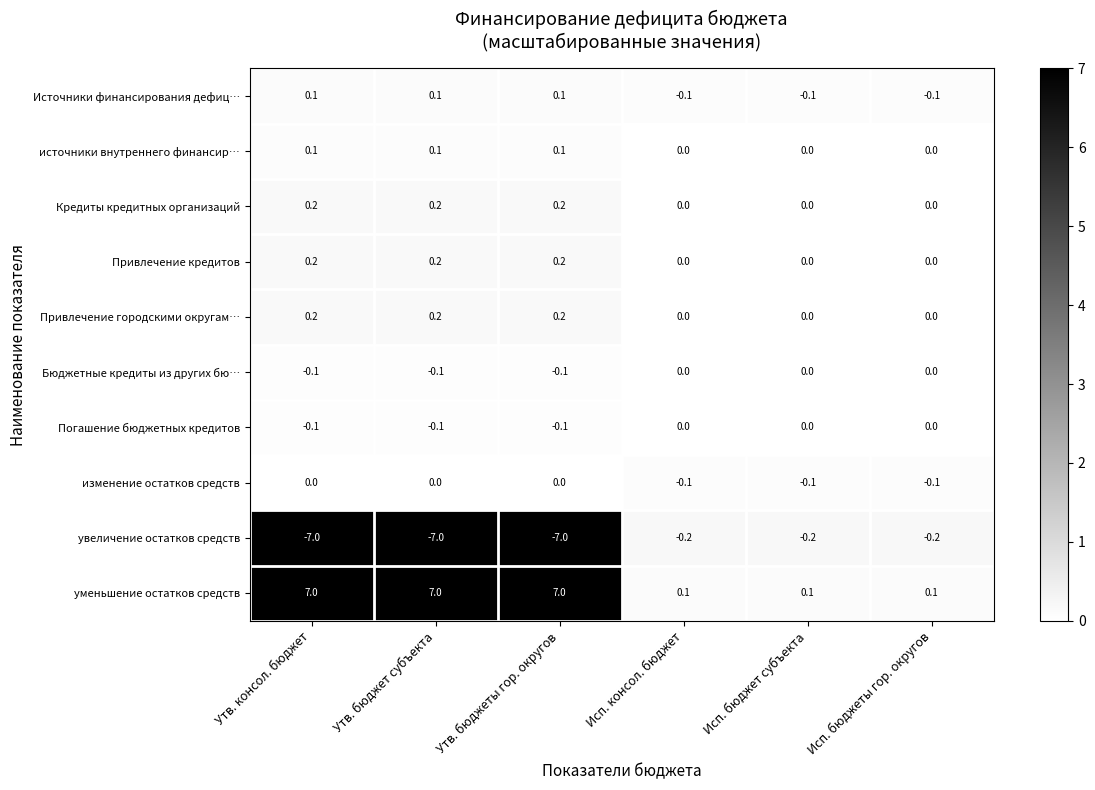

What is the smallest value displayed?

-7.0